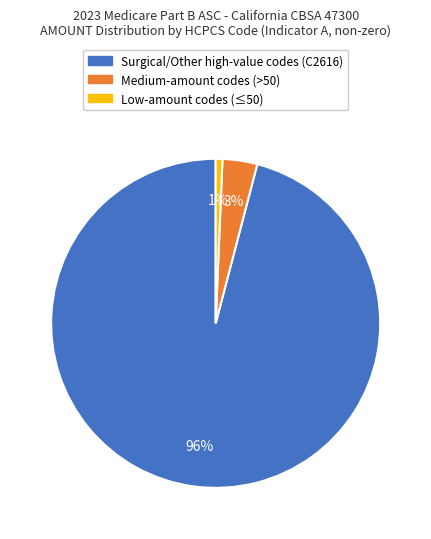

How many segments does this pie chart have?

3